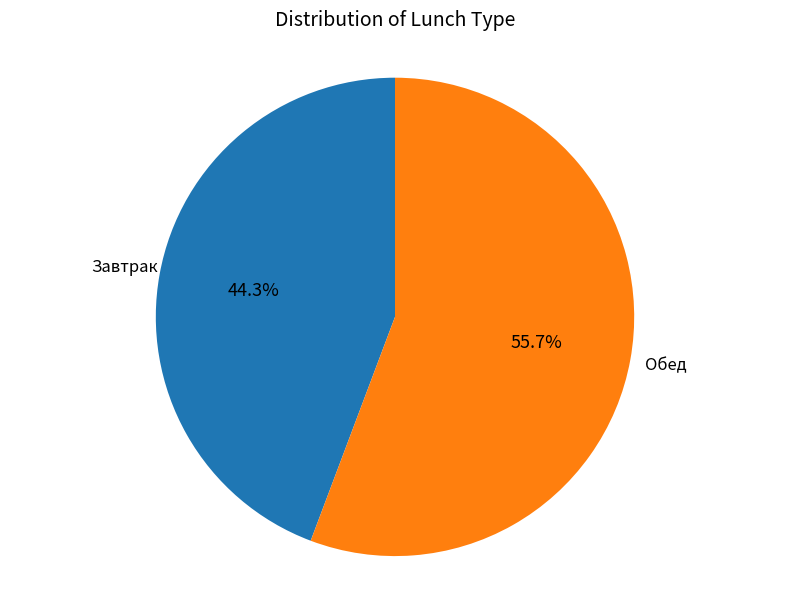

Is there a majority slice in this chart?

Yes